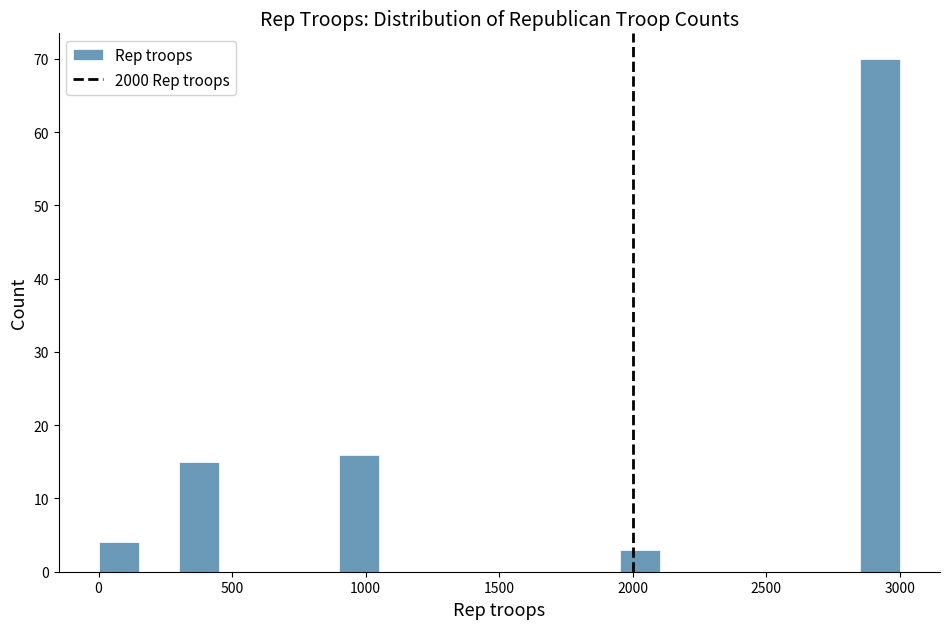

Read against the x-axis, roughly where is the centre of the tallest bar?

2950